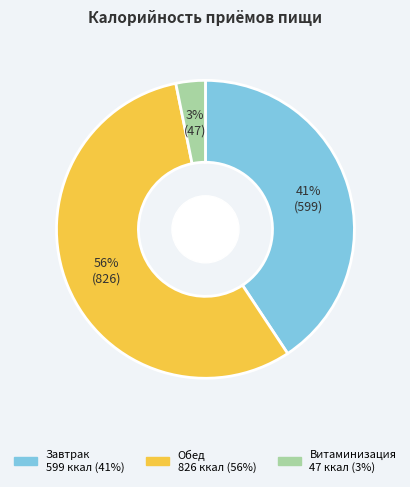

To the nearest percent, what percentage of the pie is Завтрак?

41%